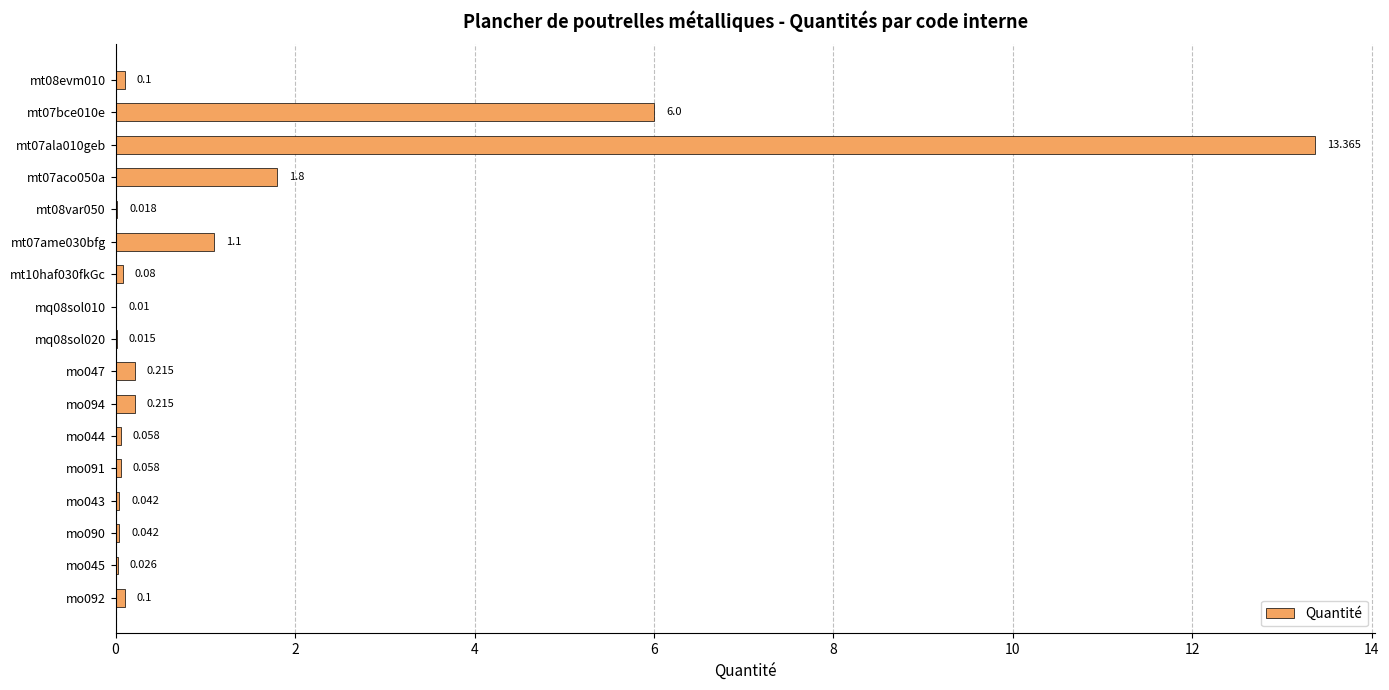

What is the average value?

1.4